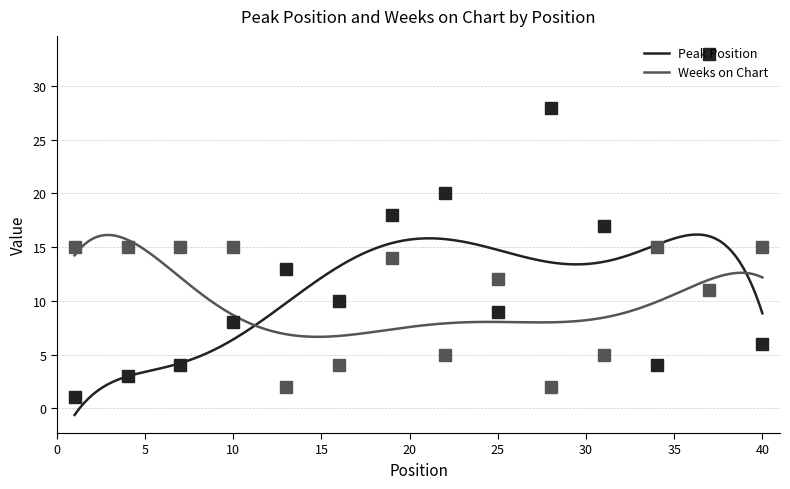

Rank the series by their average value, from highest to lowest.

Peak Position, Weeks on Chart